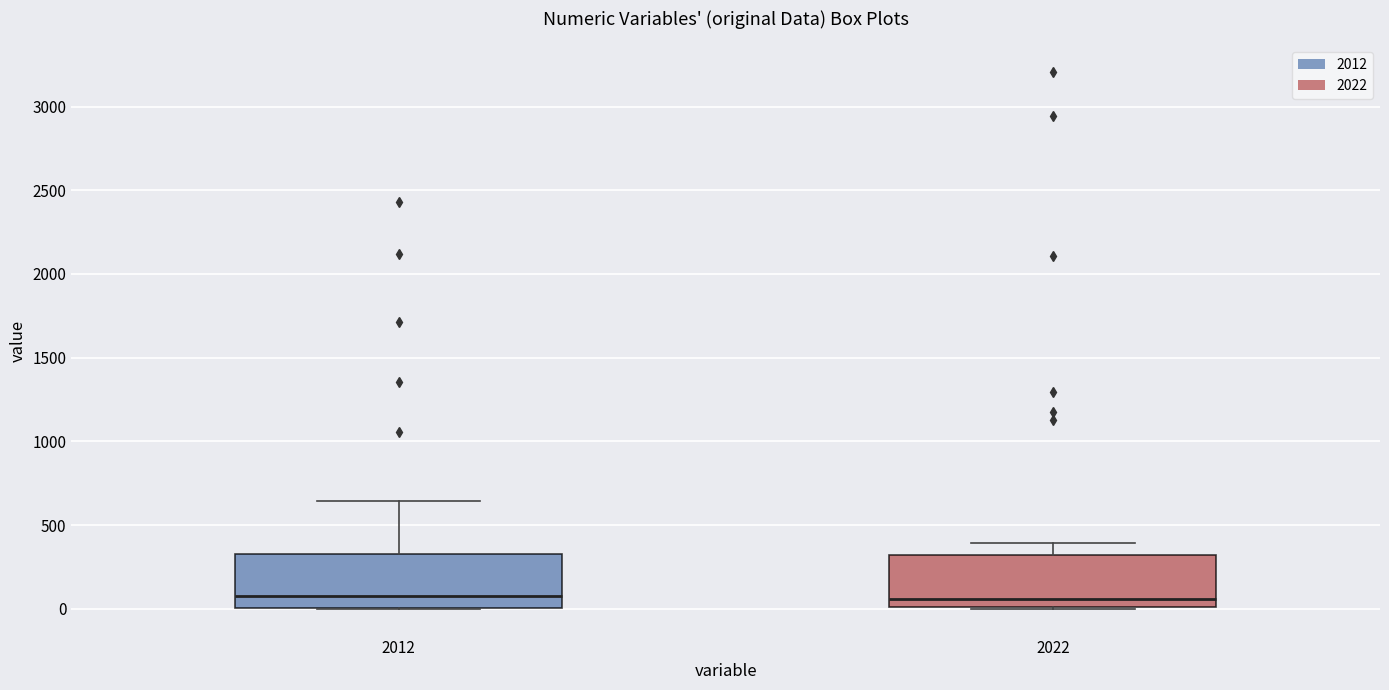

Where does the upper whisker of the box at x = 2012 end on the y-axis? The values are not printed on the chart, so give them approximately, as read against the axis.

650